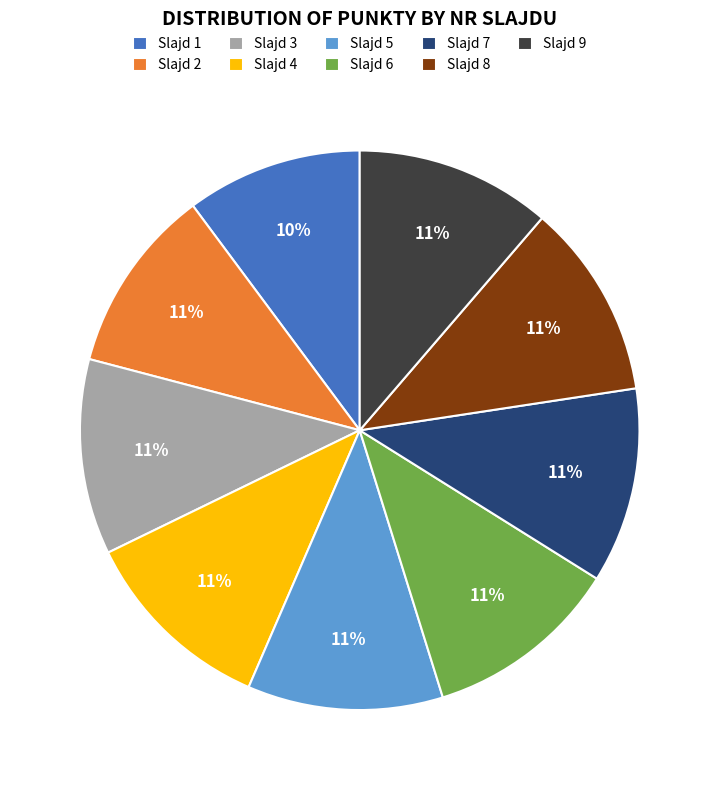

Which slice is the smallest?

Slajd 1